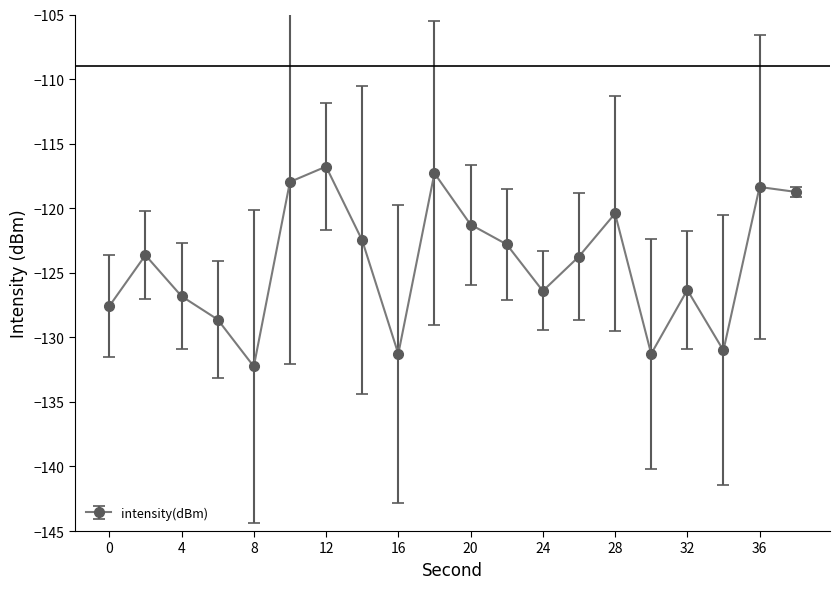

What is the smallest value displayed?

-132.3